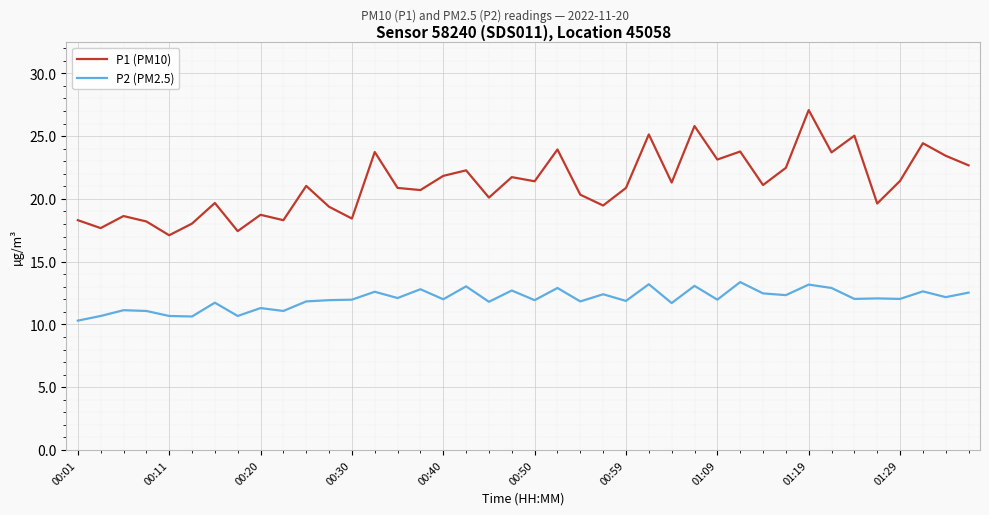

List the series in order of their peak value, lowest first.

P2 (PM2.5), P1 (PM10)